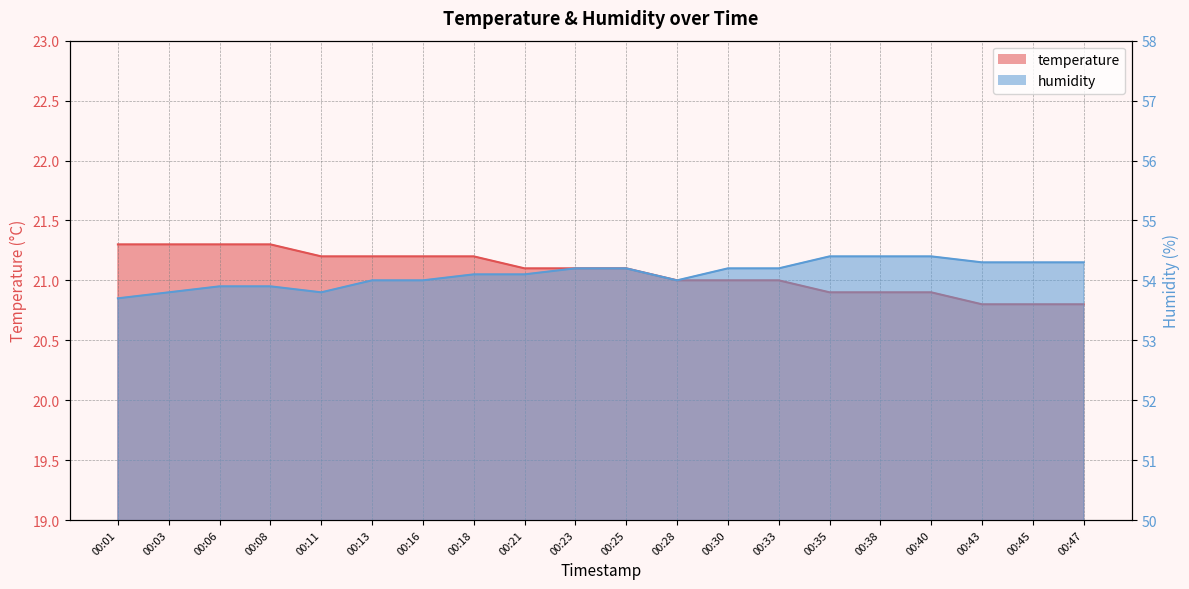

How many categories are shown in the chart?

20